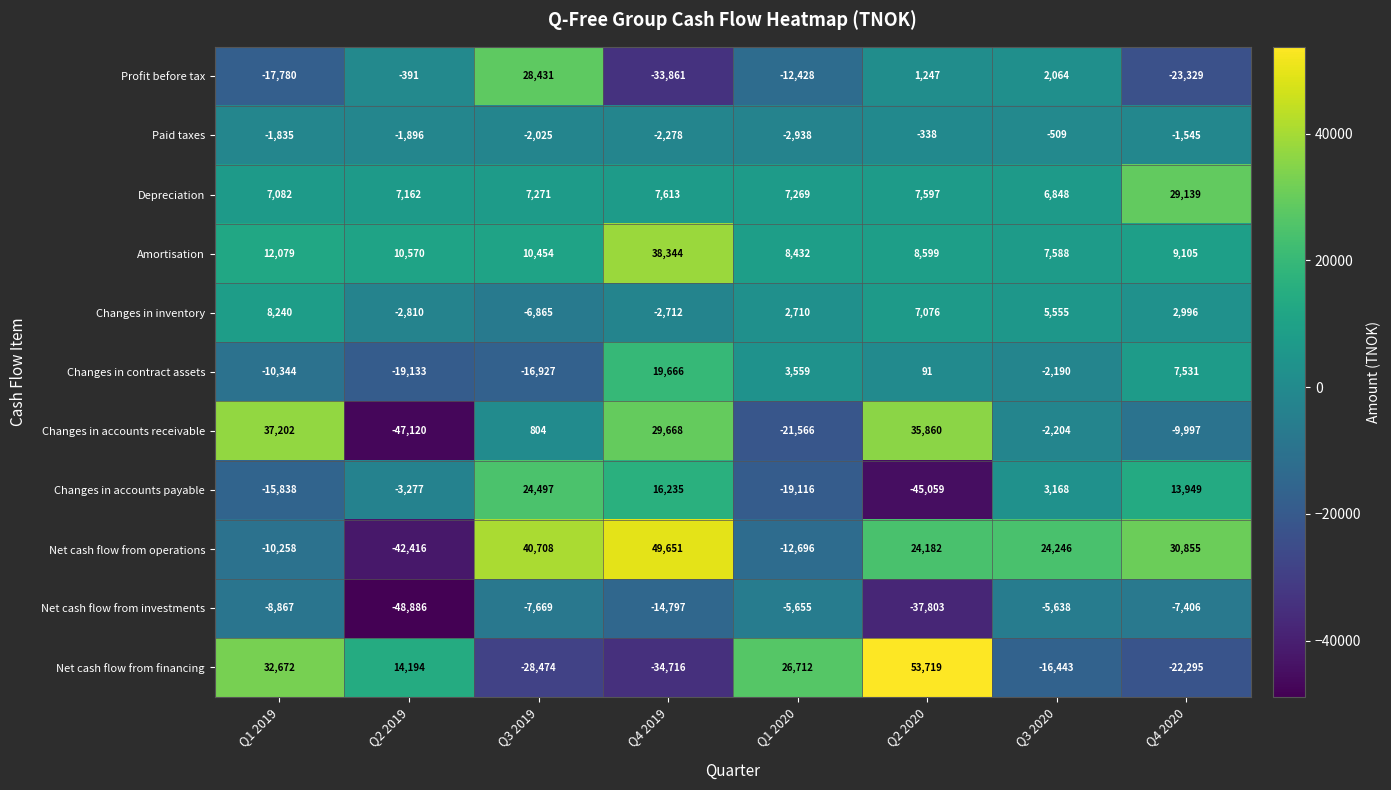

What is the sum of all Amortisation values?

105171